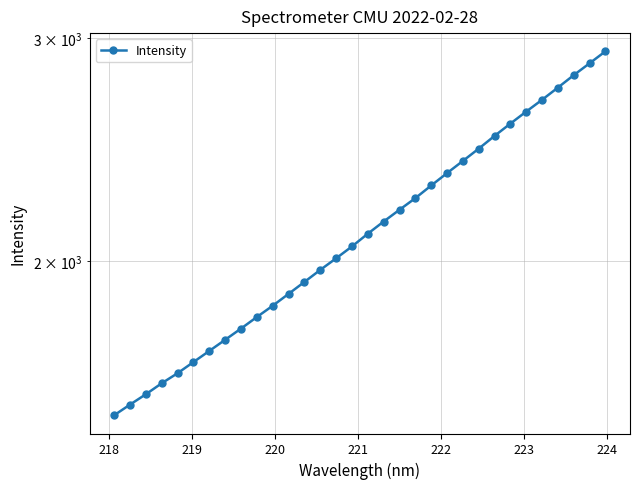

True or false: the data shows 2632.0 at 224.

False